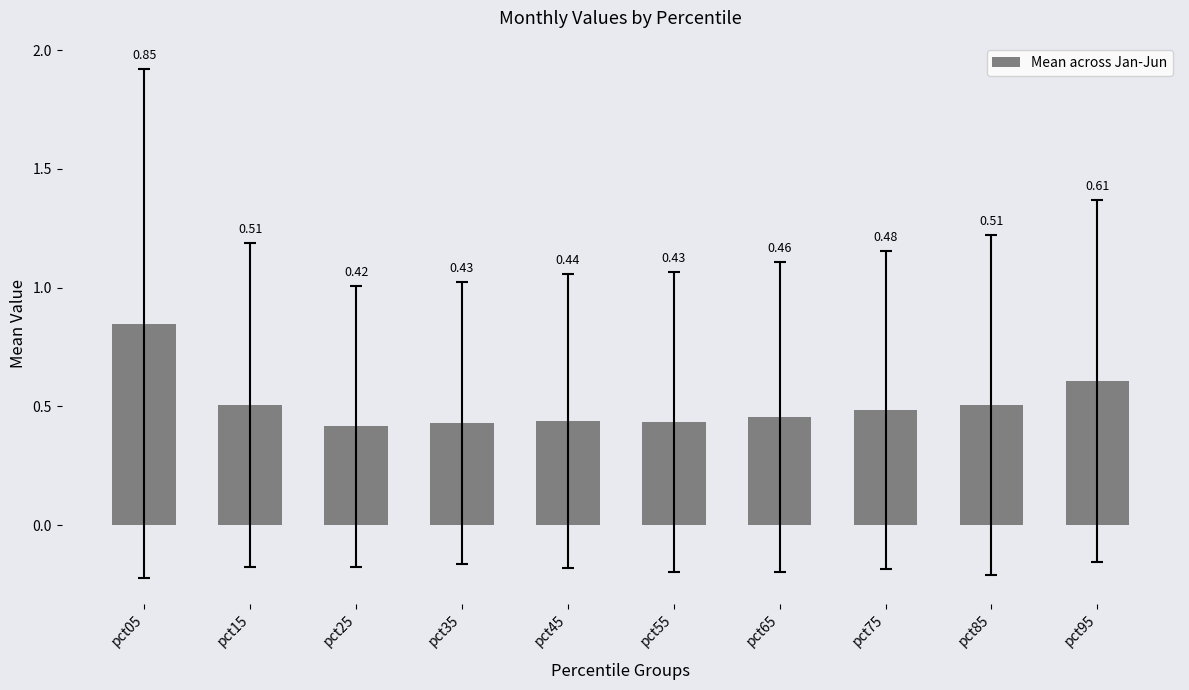

What is the sum of all values?

5.1